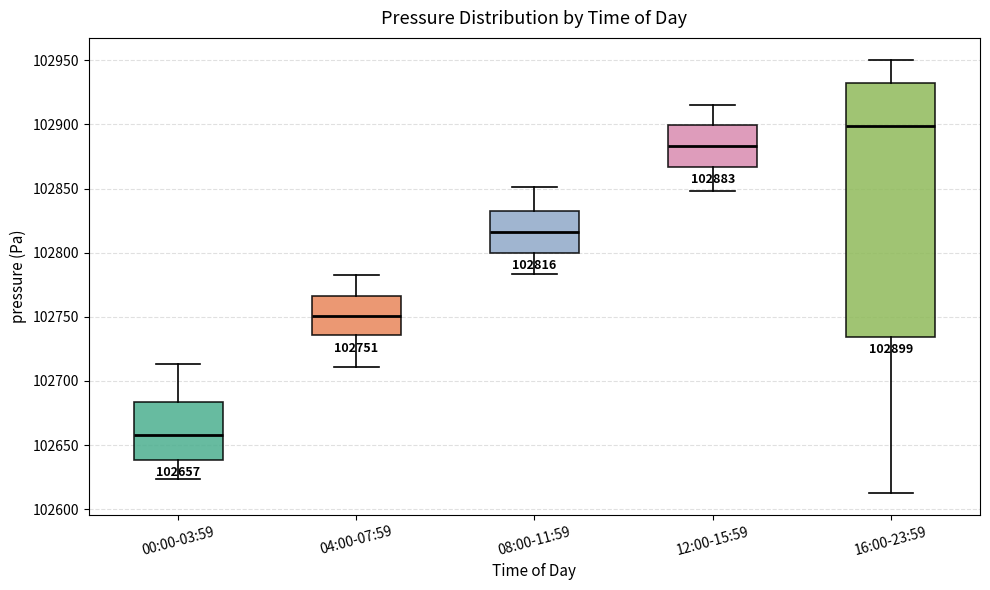

Which box has the highest median line?

16:00-23:59